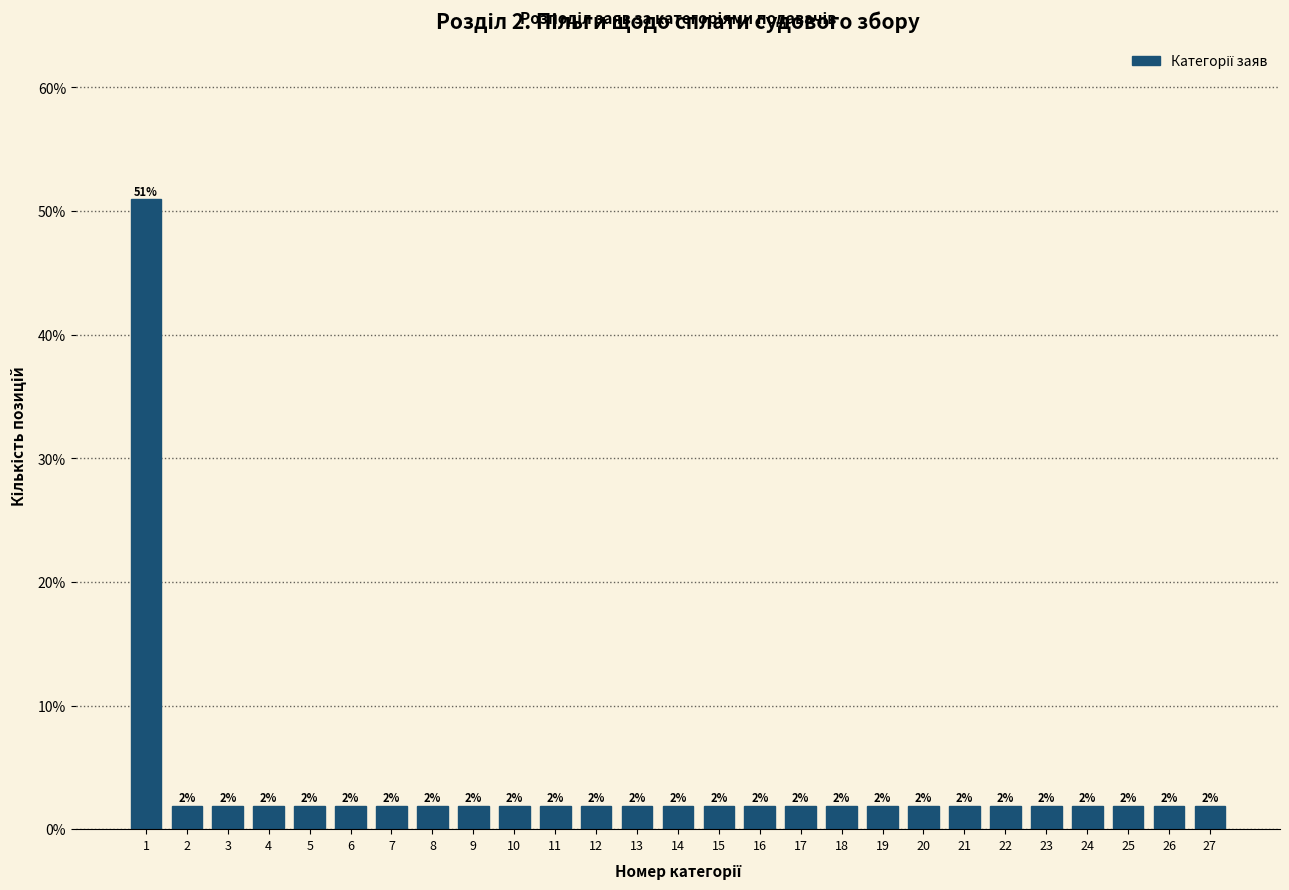

Are the bars horizontal?

No